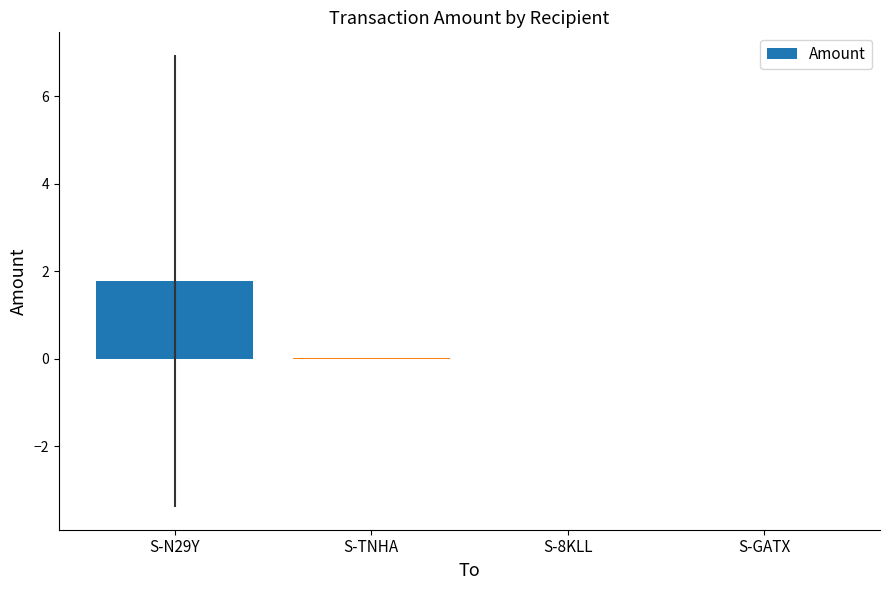

True or false: the data shows 1.8 at S-N29Y.

True